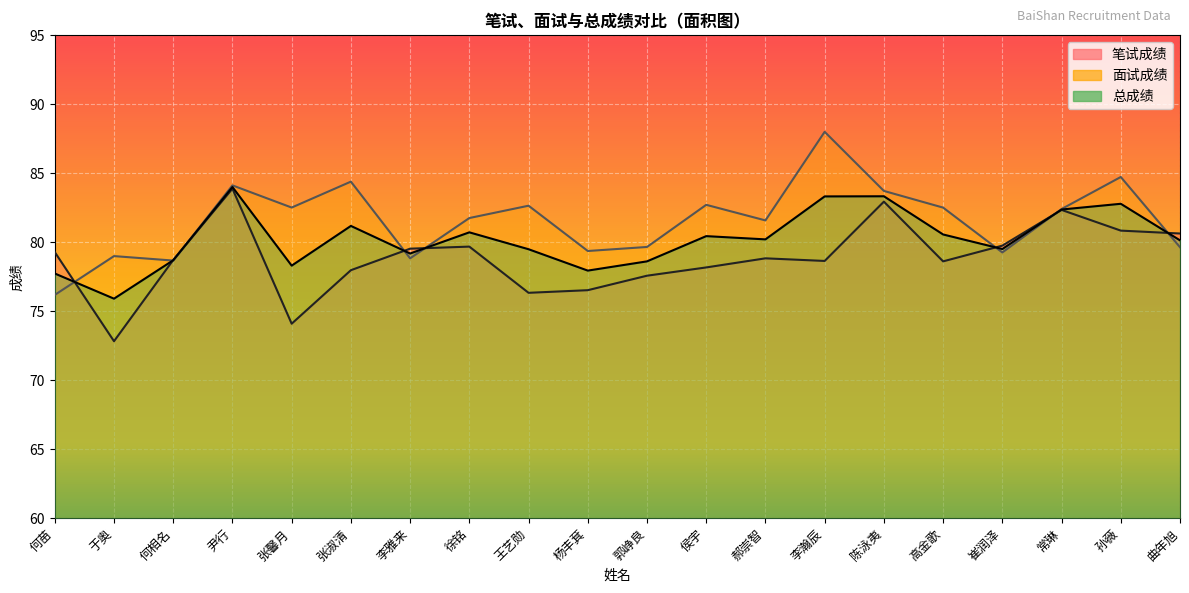

The 总成绩 series shows 83.3 at 李瀚辰. True or false?

True